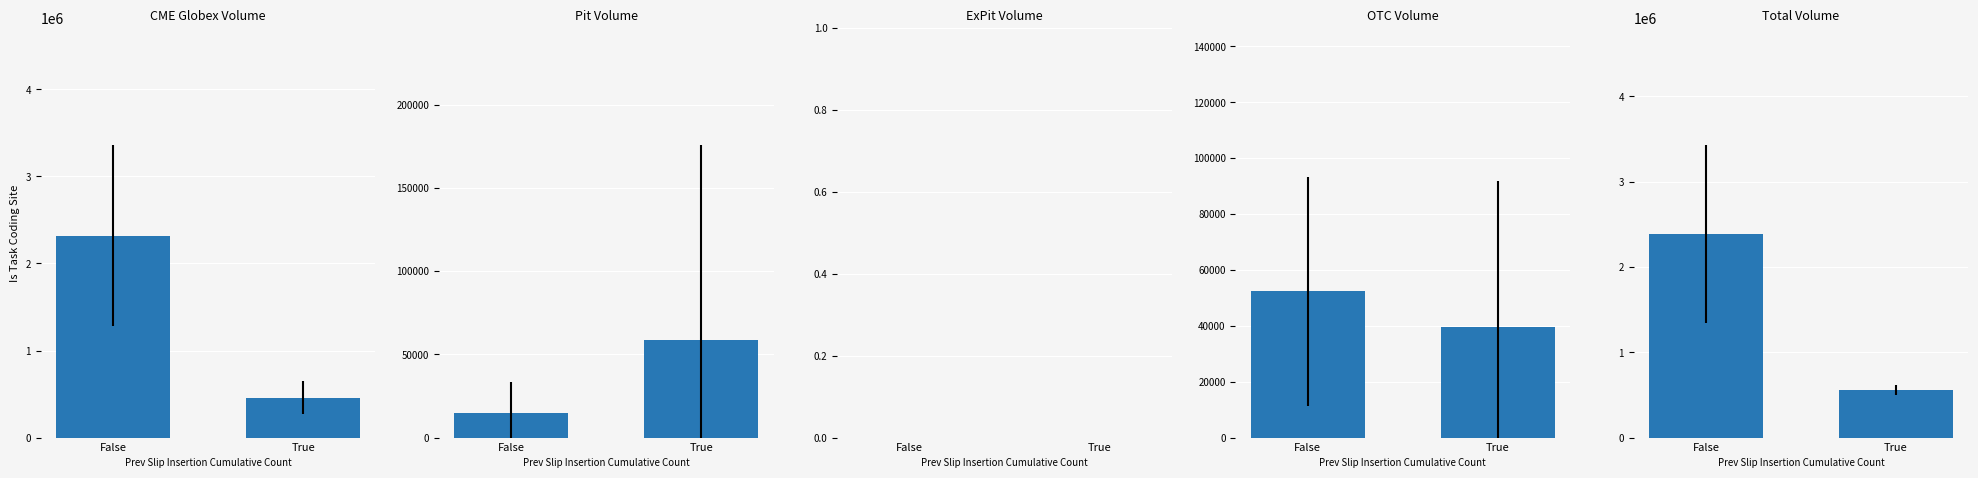

Between False and True, which series saw the biggest shift?

CME Globex Volume